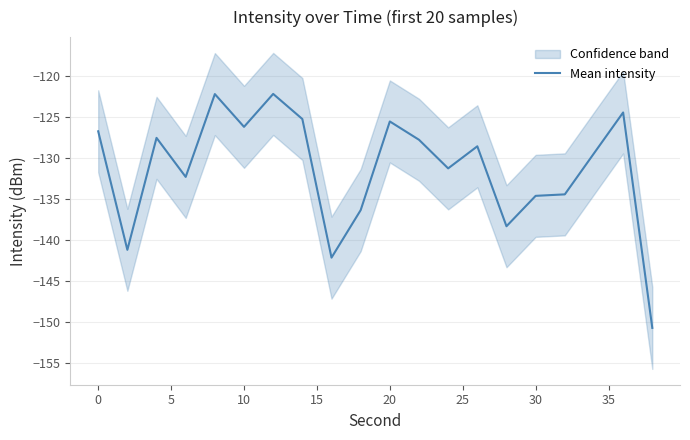

How many distinct data groups are displayed?

1